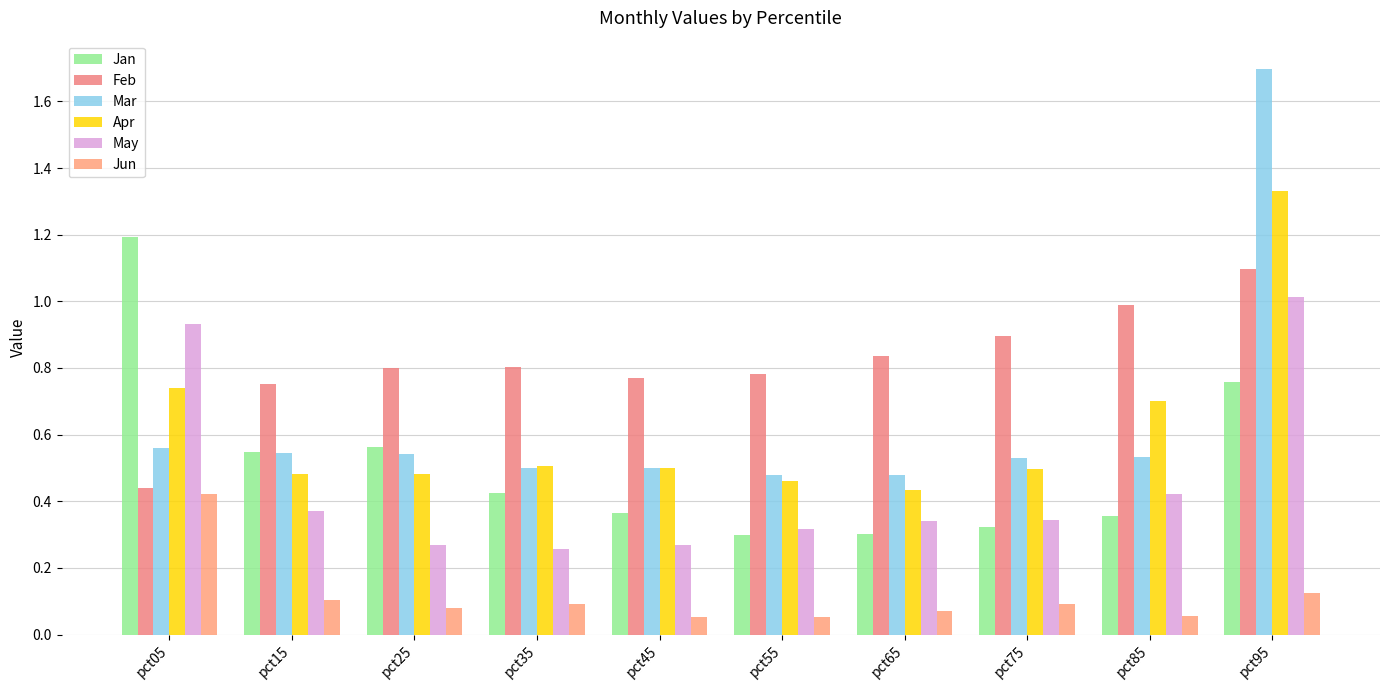

Reading left to right, what are all the values shown in this chart?

Jan: pct05=1.2	pct15=0.5	pct25=0.6	pct35=0.4	pct45=0.4	pct55=0.3	pct65=0.3	pct75=0.3	pct85=0.4	pct95=0.8
Feb: pct05=0.4	pct15=0.8	pct25=0.8	pct35=0.8	pct45=0.8	pct55=0.8	pct65=0.8	pct75=0.9	pct85=1.0	pct95=1.1
Mar: pct05=0.6	pct15=0.5	pct25=0.5	pct35=0.5	pct45=0.5	pct55=0.5	pct65=0.5	pct75=0.5	pct85=0.5	pct95=1.7
Apr: pct05=0.7	pct15=0.5	pct25=0.5	pct35=0.5	pct45=0.5	pct55=0.5	pct65=0.4	pct75=0.5	pct85=0.7	pct95=1.3
May: pct05=0.9	pct15=0.4	pct25=0.3	pct35=0.3	pct45=0.3	pct55=0.3	pct65=0.3	pct75=0.3	pct85=0.4	pct95=1.0
Jun: pct05=0.4	pct15=0.1	pct25=0.1	pct35=0.1	pct45=0.1	pct55=0.1	pct65=0.1	pct75=0.1	pct85=0.1	pct95=0.1